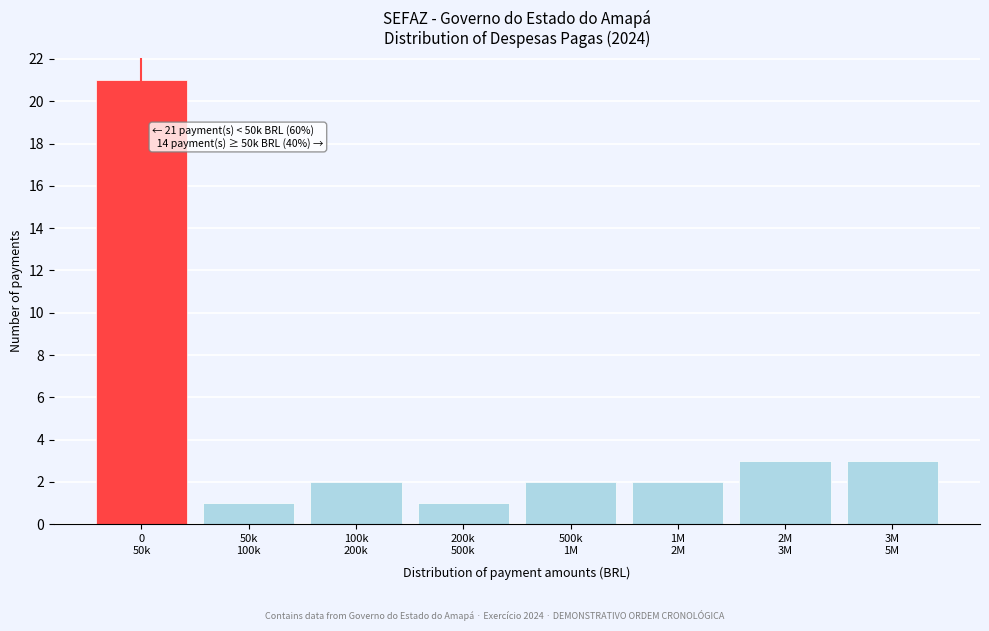

Reading right to left, list all the values displayed in this chart.

3	3	2	2	1	2	1	21